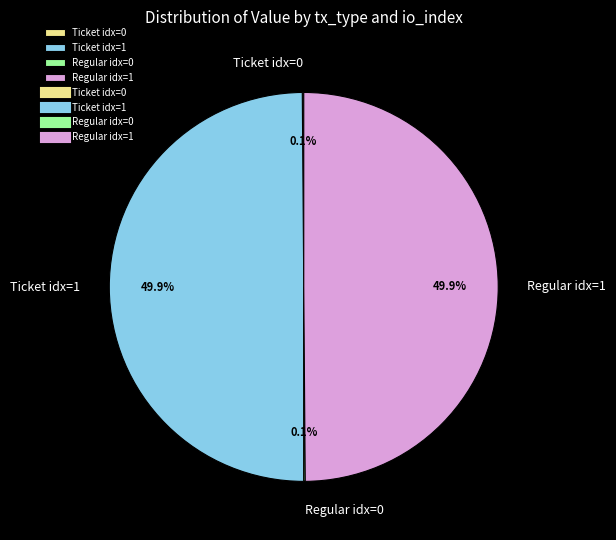

What percentage is NOT represented by Ticket idx=1?

50.0%